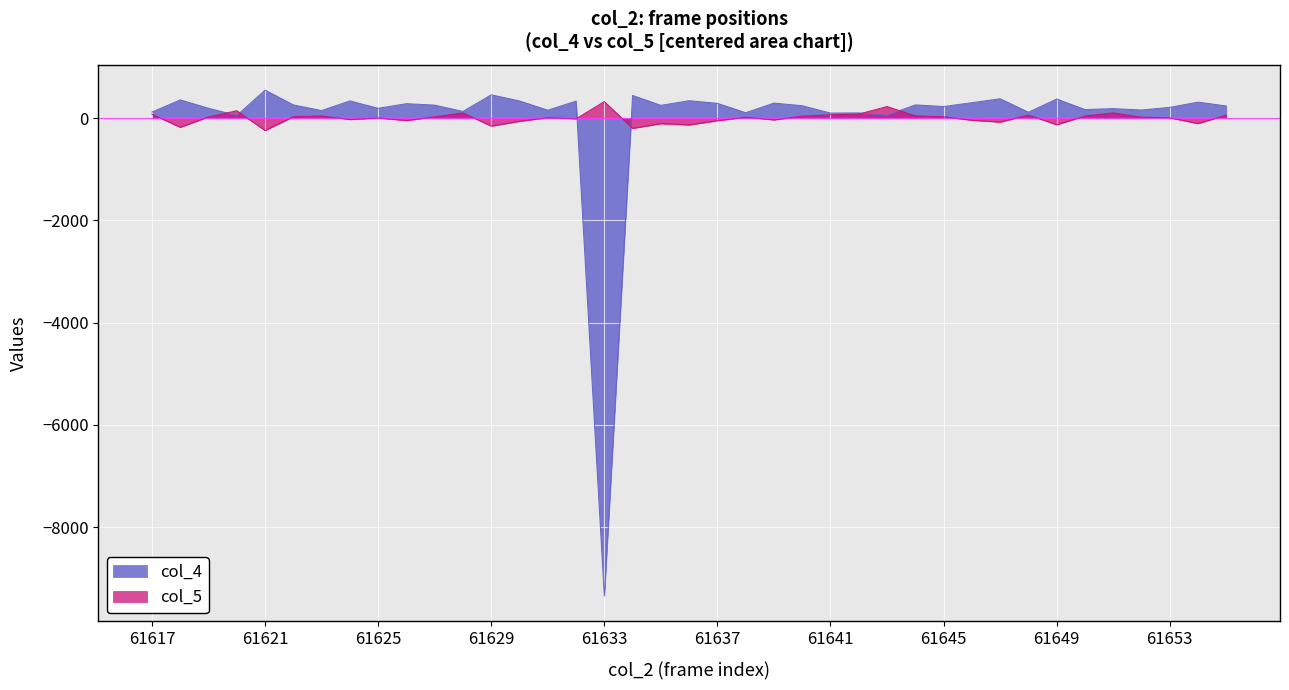

What is the maximum value for col_5?

324.9